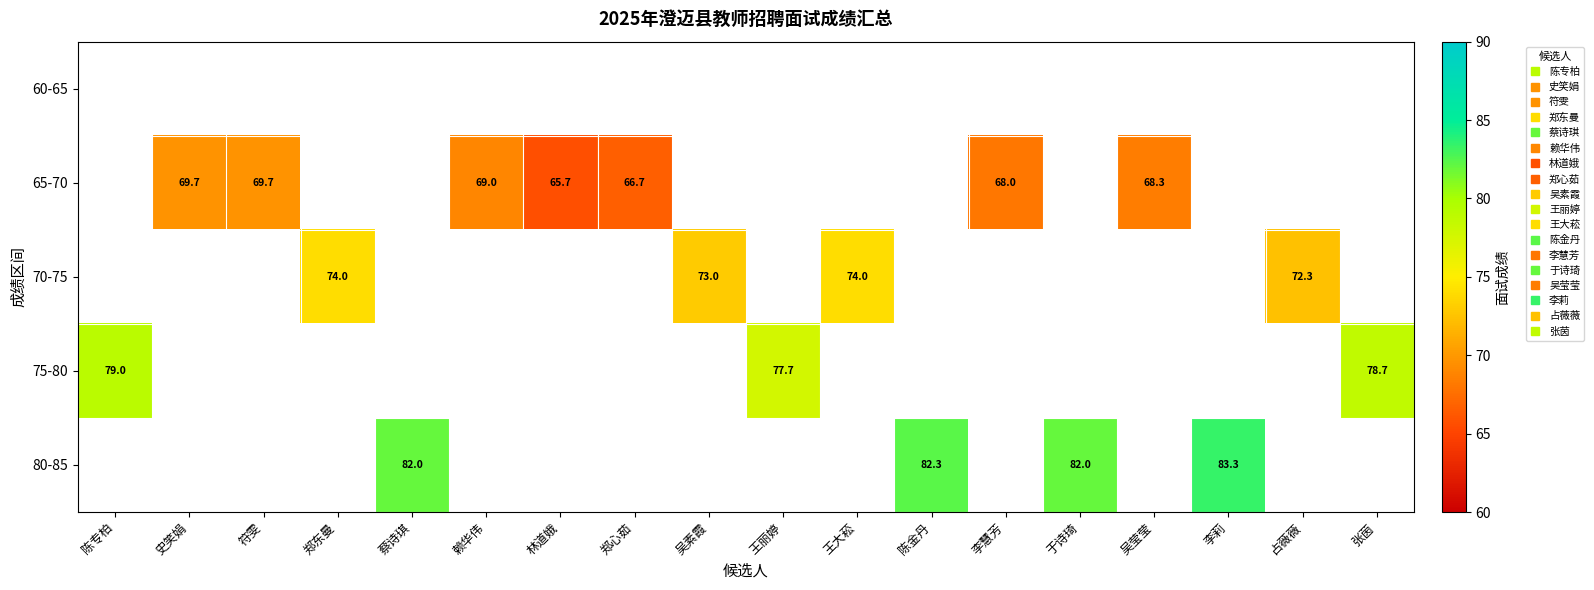

The value of 75-80 at 吴素霞 is -40.3. True or false?

False